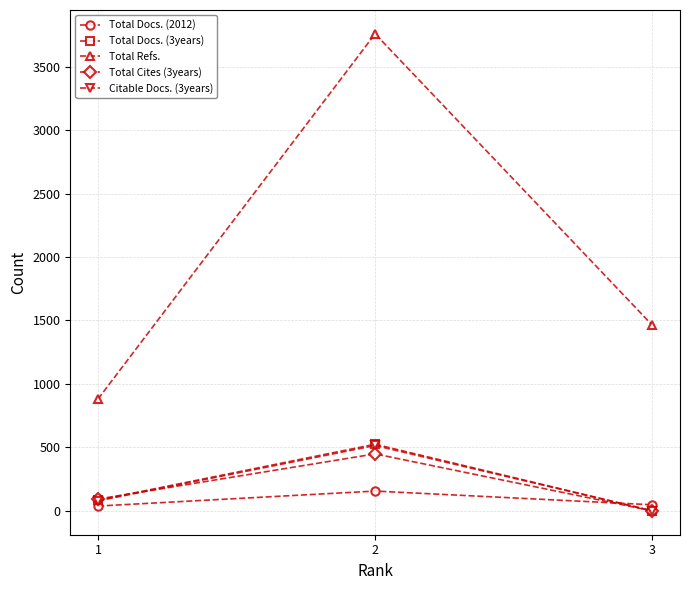

Is the value of Total Refs. at 2 greater than the value of Citable Docs. (3years) at 2?

Yes